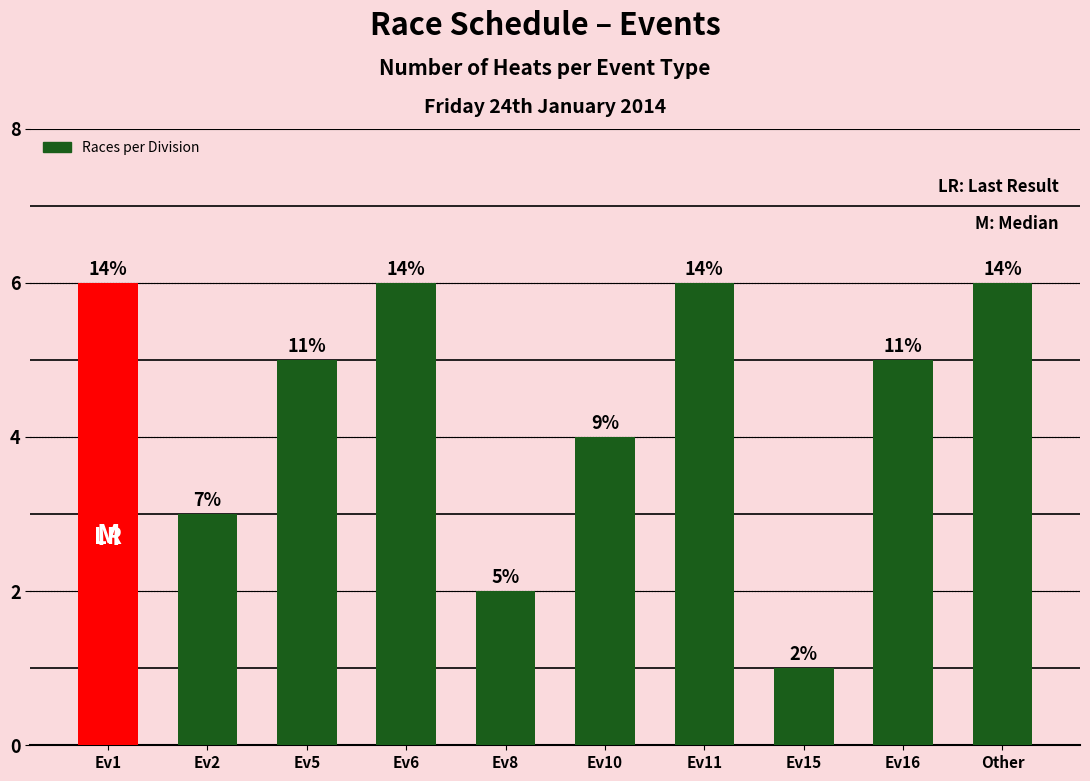

What is the difference between the values at Ev8 and Ev11?

4